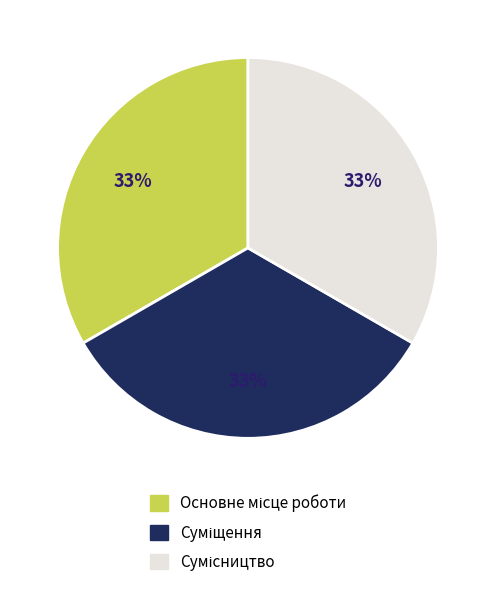

To the nearest percent, what is the average slice percentage?

33%